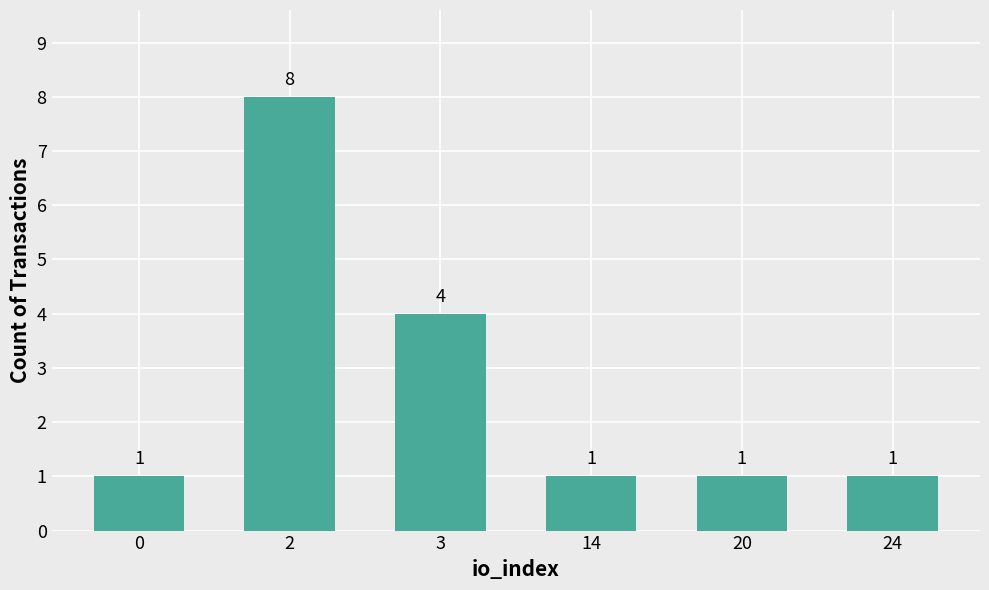

What is the maximum value shown in the chart?

8